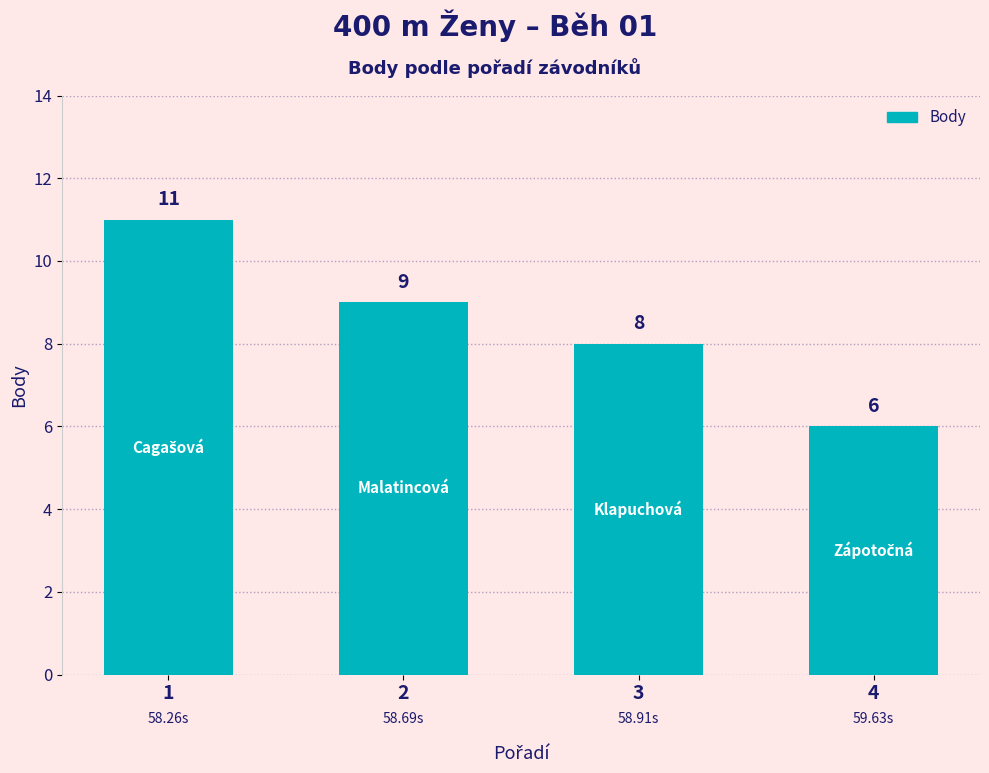

At which label does the data first exceed 9?

1